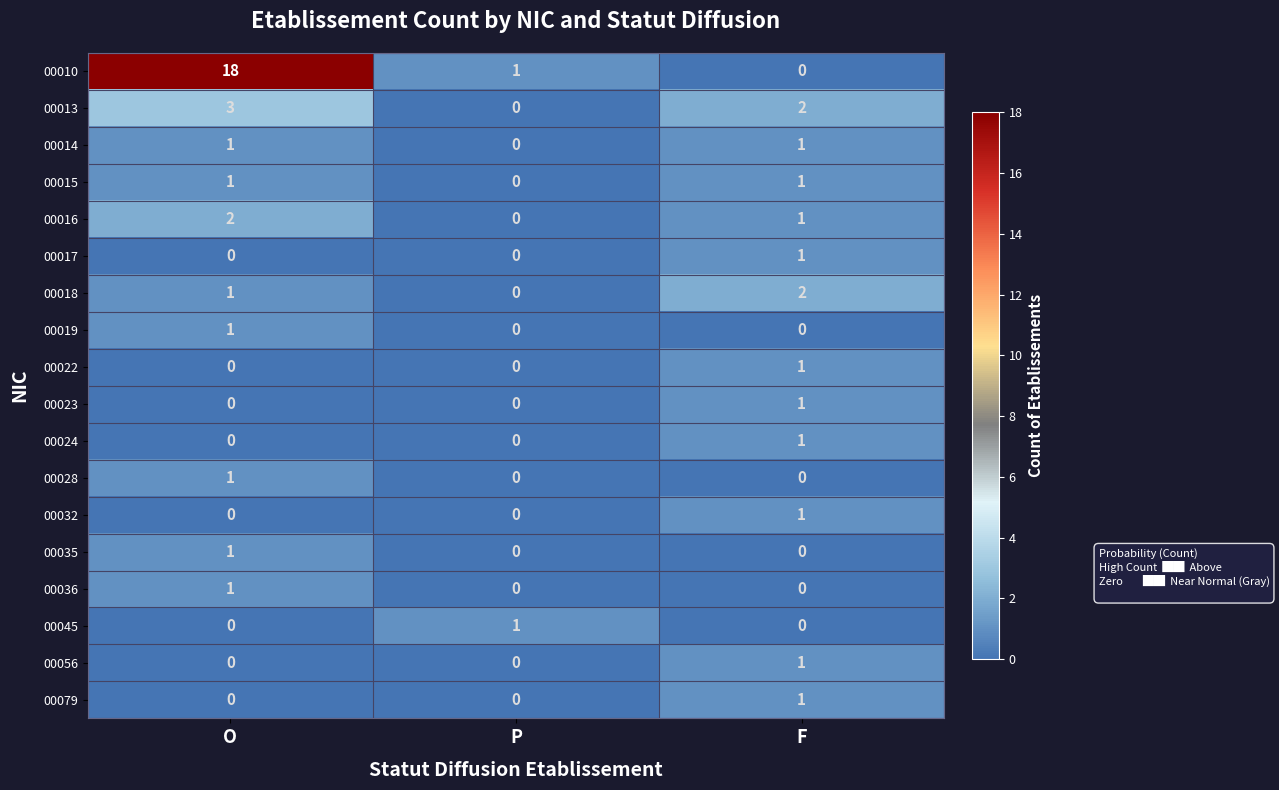

What is the spread (max minus min) of values at F?

2